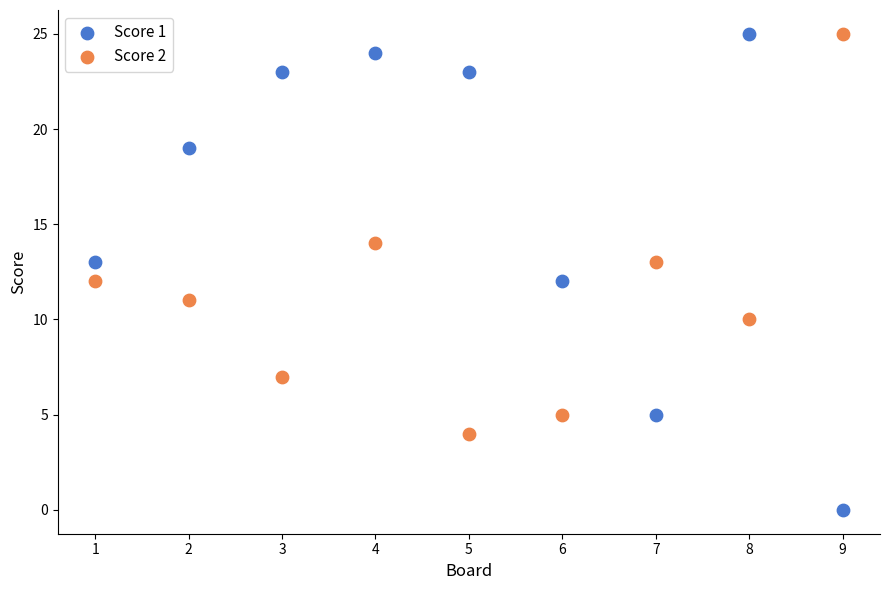

What are all the series names shown in the legend?

Score 1, Score 2